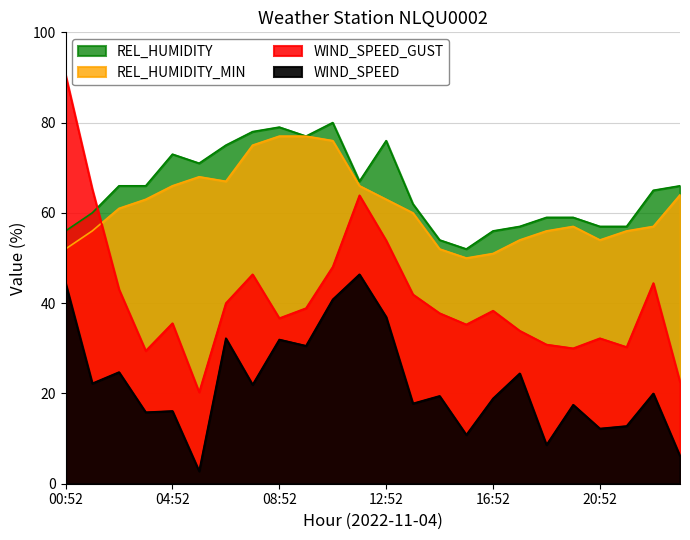

Between 06:52 and 18:52, which is larger?

06:52